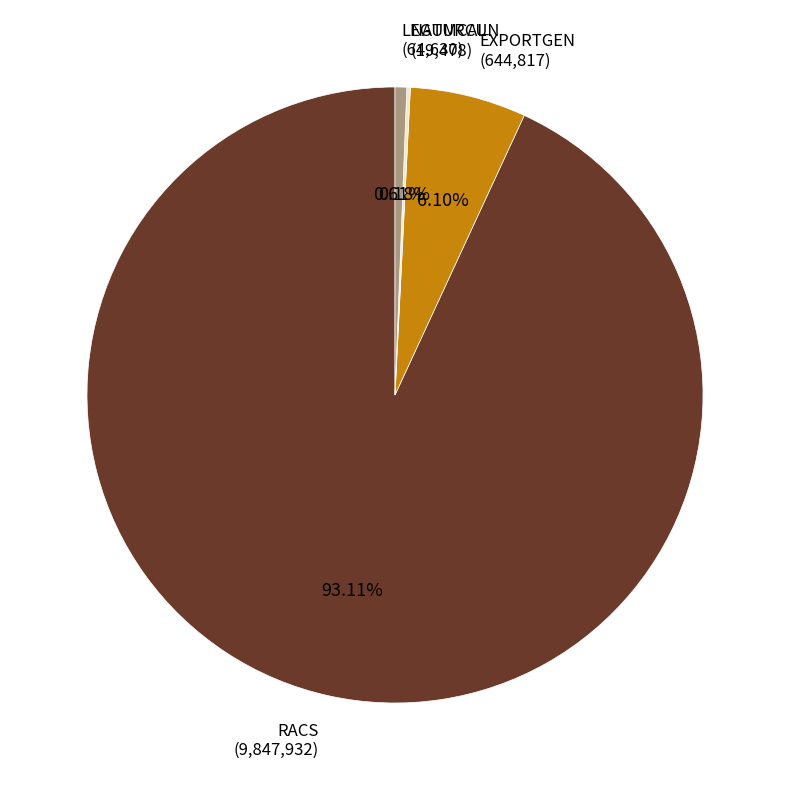

Which slice is the largest?

RACS